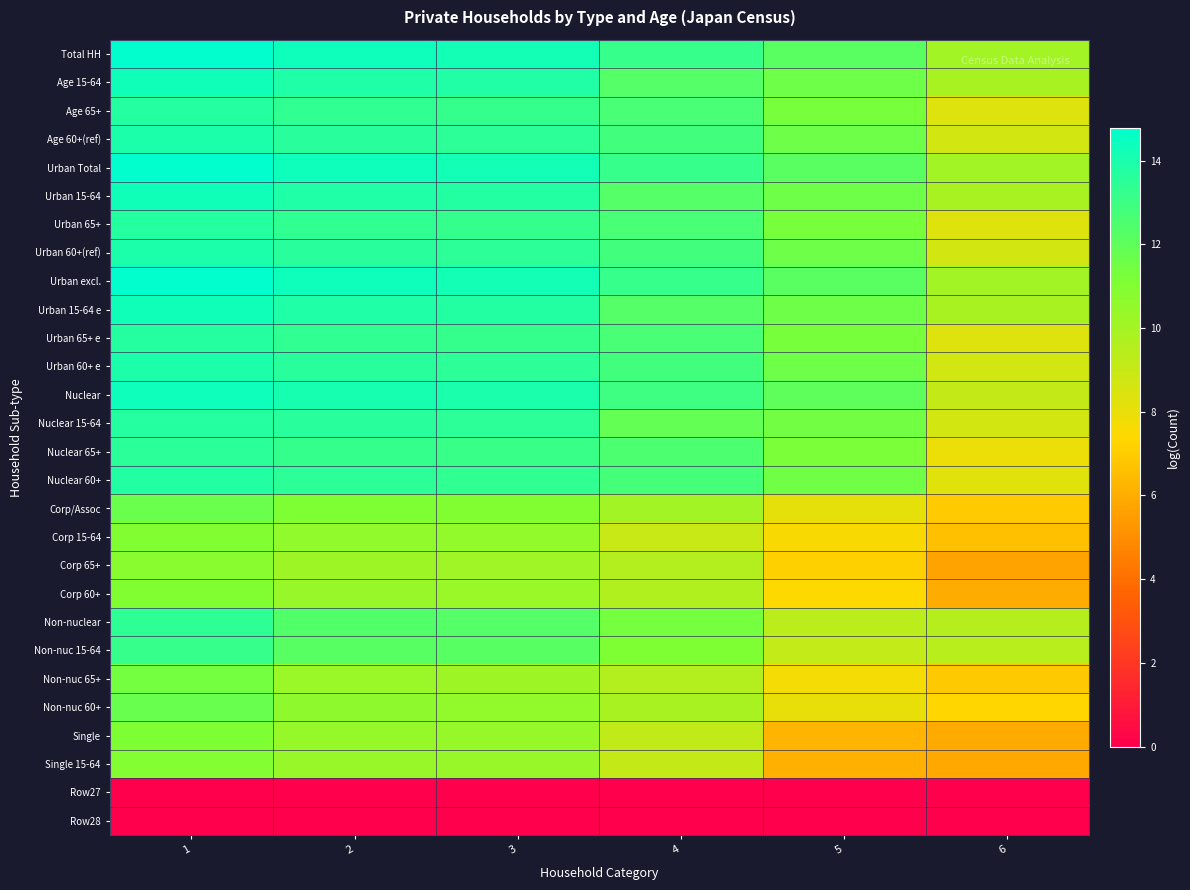

Reading left to right, what are all the values shown in this chart?

Total HH: 1=14.8	2=14.4	3=14.2	4=13.2	5=12.1	6=10.1
Age 15-64: 1=14.3	2=13.9	3=13.8	4=12.3	5=11.6	6=9.9
Age 65+: 1=13.7	2=13.4	3=13.2	4=12.7	5=11.3	6=8.4
Age 60+(ref): 1=13.9	2=13.6	3=13.5	4=12.8	5=11.6	6=8.7
Urban Total: 1=14.8	2=14.4	3=14.2	4=13.2	5=12.1	6=10.1
Urban 15-64: 1=14.3	2=13.9	3=13.8	4=12.3	5=11.6	6=9.9
Urban 65+: 1=13.7	2=13.4	3=13.2	4=12.7	5=11.3	6=8.3
Urban 60+(ref): 1=13.9	2=13.6	3=13.5	4=12.8	5=11.6	6=8.7
Urban excl.: 1=14.7	2=14.4	3=14.2	4=13.2	5=12.1	6=10.1
Urban 15-64 e: 1=14.3	2=13.9	3=13.8	4=12.3	5=11.6	6=9.9
Urban 65+ e: 1=13.7	2=13.4	3=13.2	4=12.7	5=11.3	6=8.3
Urban 60+ e: 1=13.9	2=13.6	3=13.5	4=12.8	5=11.6	6=8.7
Nuclear: 1=14.3	2=14.1	3=14.0	4=13.0	5=12.0	6=9.1
Nuclear 15-64: 1=13.7	2=13.6	3=13.5	4=11.9	5=11.5	6=8.7
Nuclear 65+: 1=13.5	2=13.3	3=13.1	4=12.6	5=11.2	6=8.0
Nuclear 60+: 1=13.7	2=13.5	3=13.3	4=12.7	5=11.5	6=8.3
Corp/Assoc: 1=11.7	2=11.1	3=11.0	4=10.0	5=8.1	6=7.0
Corp 15-64: 1=11.0	2=10.6	3=10.5	4=9.0	5=7.6	6=6.6
Corp 65+: 1=10.8	2=10.2	3=10.1	4=9.6	5=7.1	6=5.7
Corp 60+: 1=11.0	2=10.4	3=10.3	4=9.7	5=7.4	6=6.0
Non-nuclear: 1=13.4	2=12.4	3=12.3	4=11.3	5=9.4	6=9.5
Non-nuc 15-64: 1=13.2	2=12.2	3=12.2	4=11.1	5=9.2	6=9.4
Non-nuc 65+: 1=11.4	2=10.3	3=10.2	4=9.6	5=7.7	6=6.9
Non-nuc 60+: 1=11.7	2=10.6	3=10.6	4=9.9	5=8.1	6=7.3
Single: 1=11.1	2=10.4	3=10.4	4=9.2	5=6.2	6=5.9
Single 15-64: 1=11.0	2=10.4	3=10.4	4=9.1	5=6.1	6=5.9
Row27: 1=0.0	2=0.0	3=0.0	4=0.0	5=0.0	6=0.0
Row28: 1=0.0	2=0.0	3=0.0	4=0.0	5=0.0	6=0.0